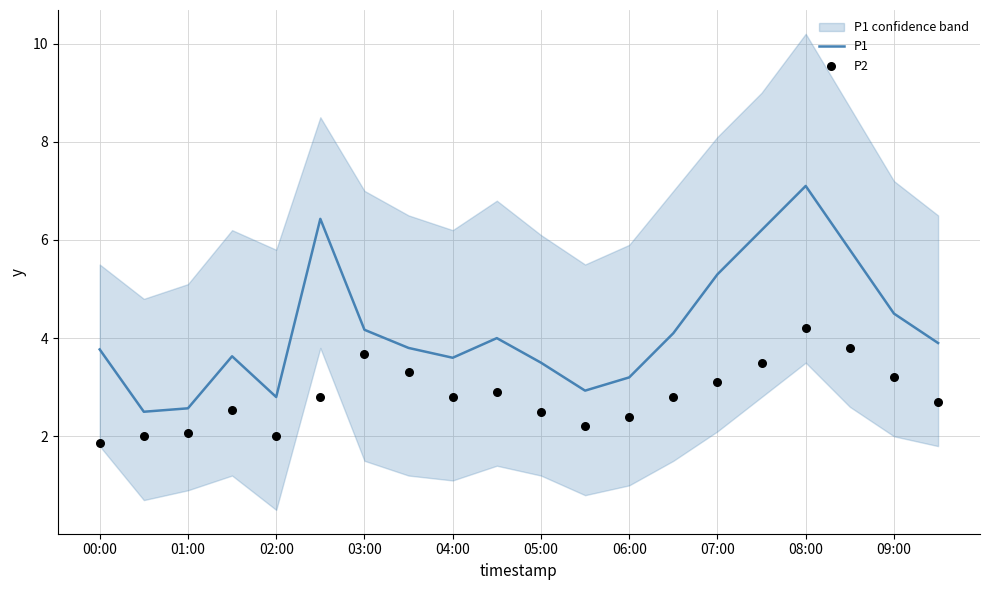

Is it true that P1 equals 5.3 at 07:00?

True